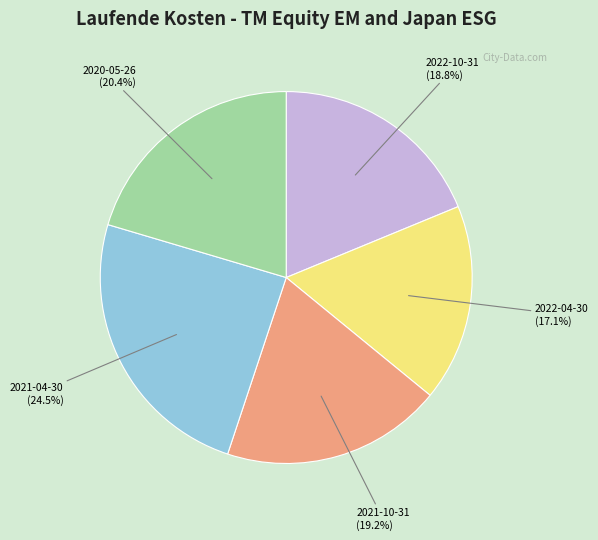

Does any single category account for the majority?

No